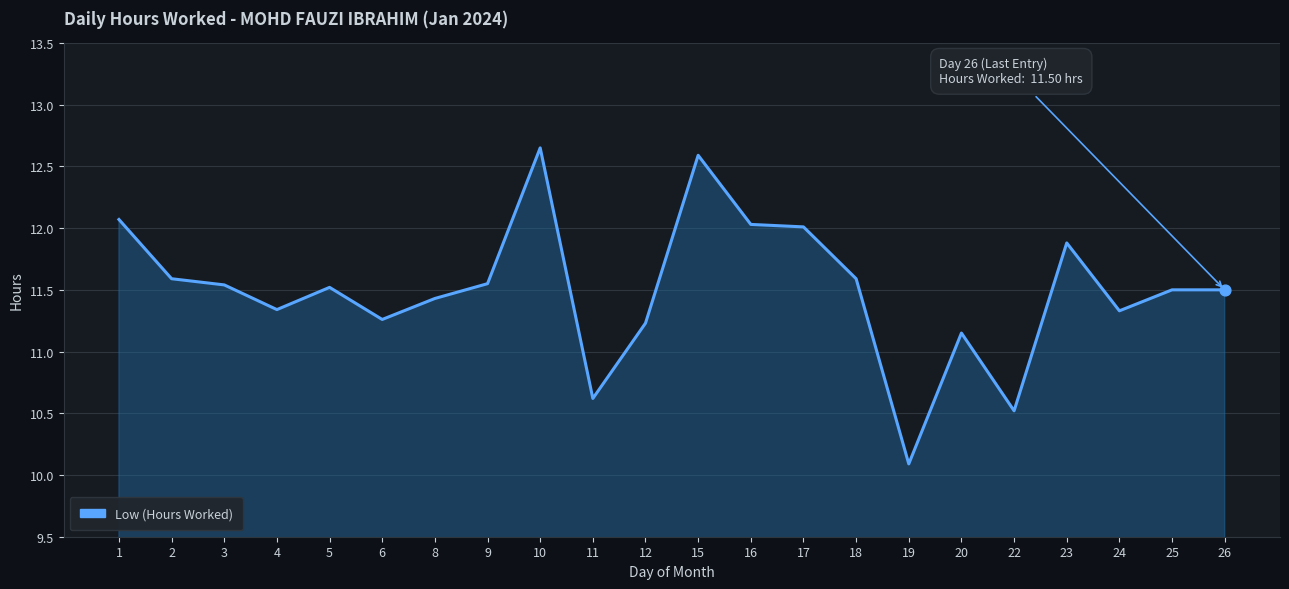

What is the change in value from 12 to 25?

+0.3